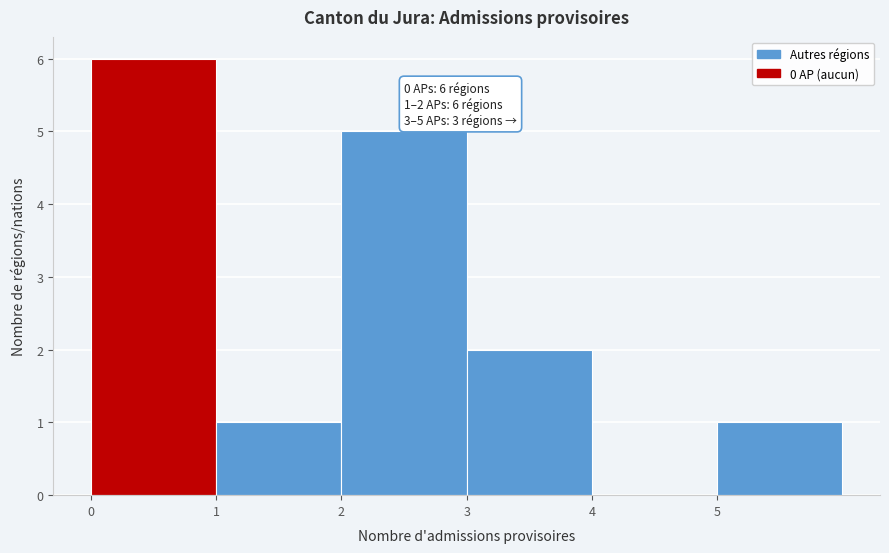

Which range on the x-axis has the tallest bar?

0 to 1